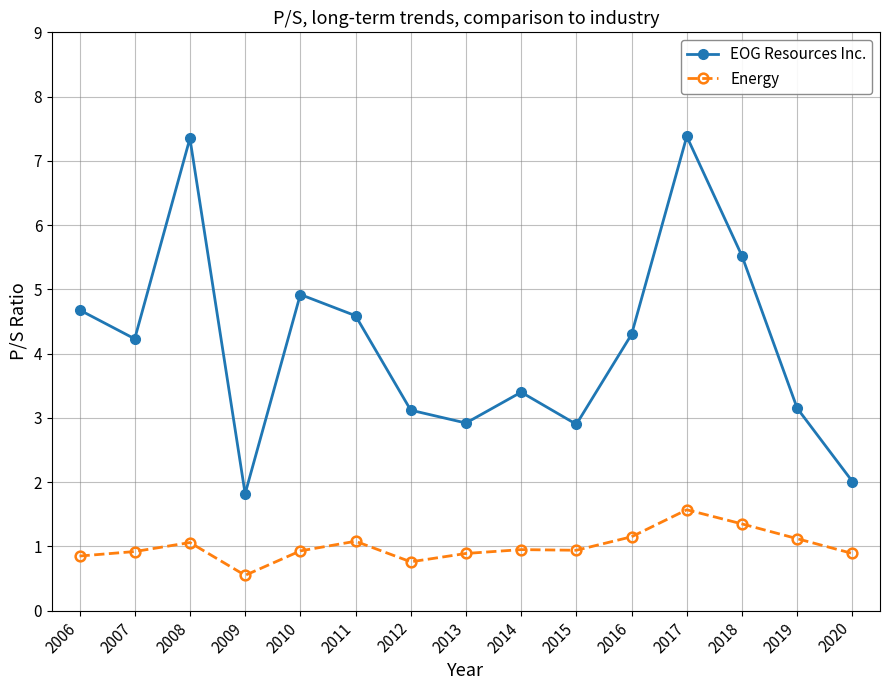

What is the maximum value for EOG Resources Inc.?

7.4